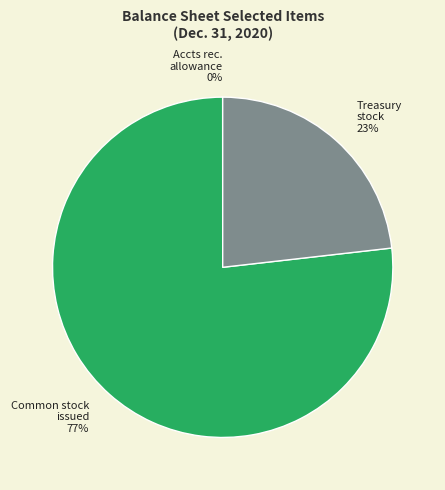

Is there a majority slice in this chart?

Yes